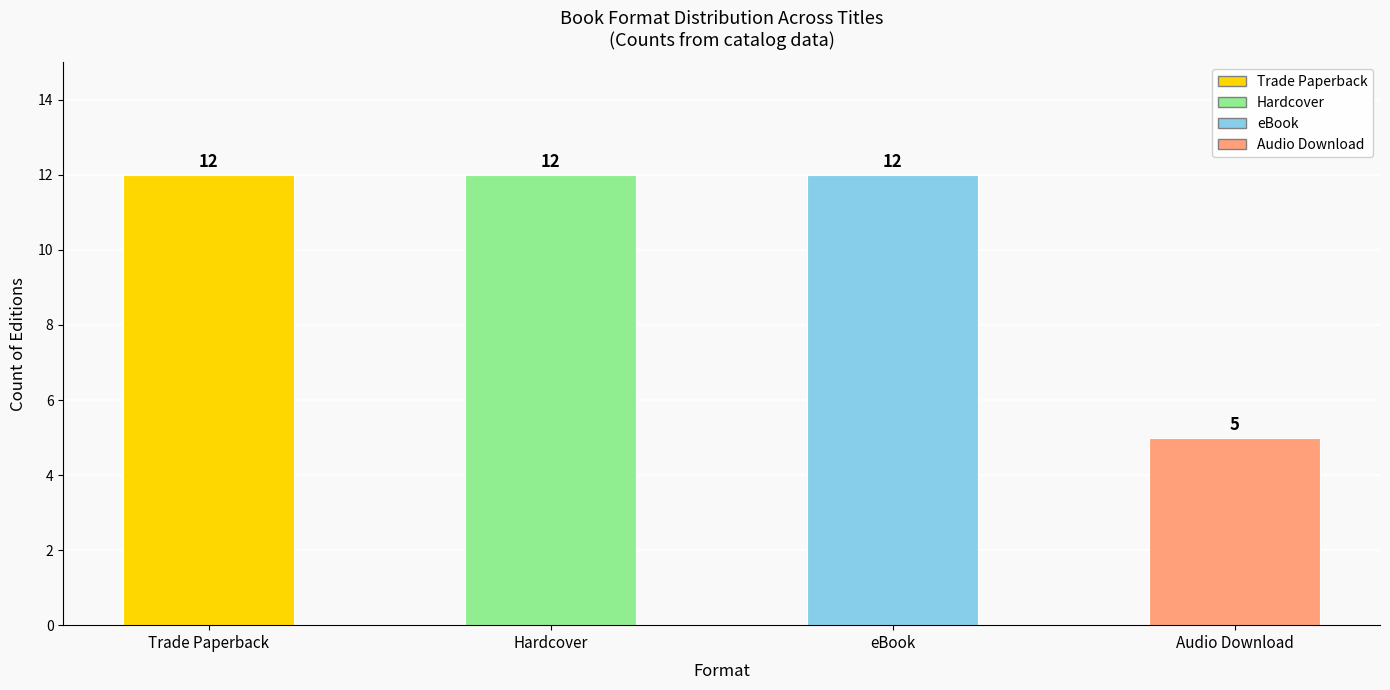

How many series are shown in this chart?

1